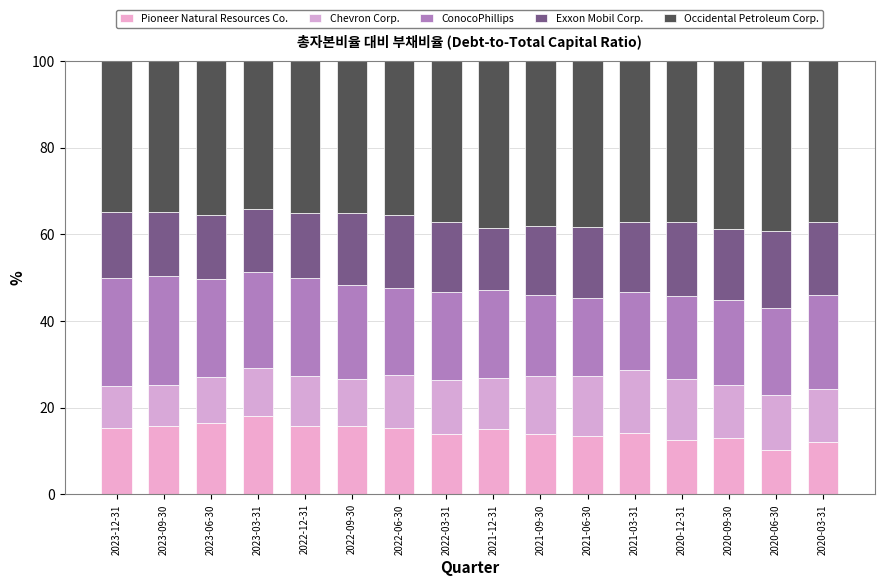

How many series are shown in this chart?

5